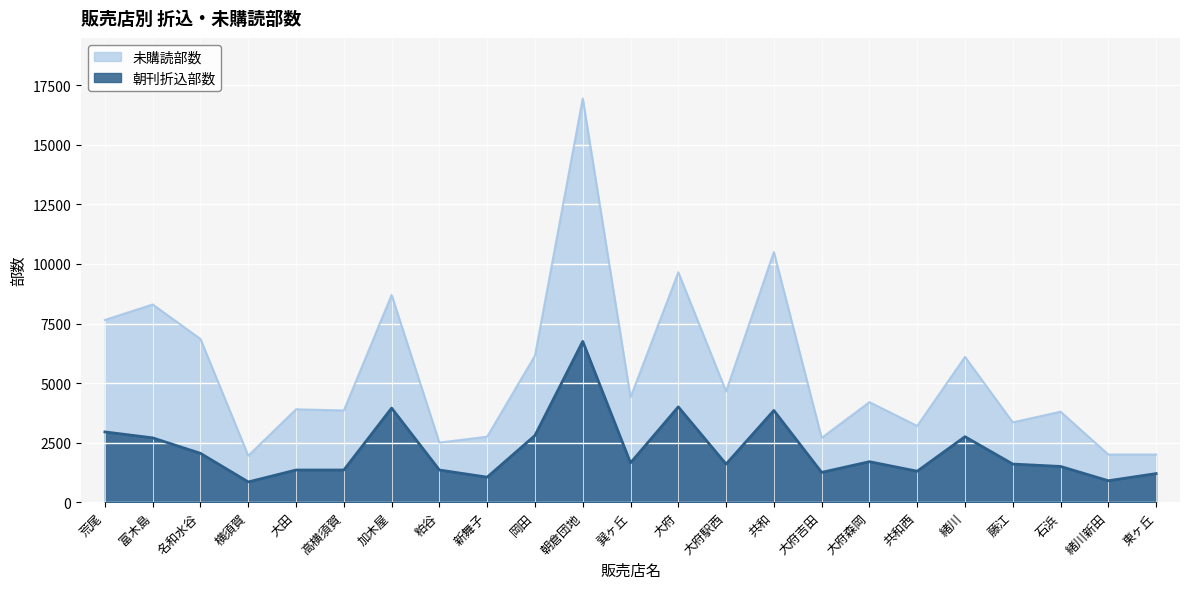

What value does the 朝刊折込部数 series have at 粕谷, to the nearest 50?

1350